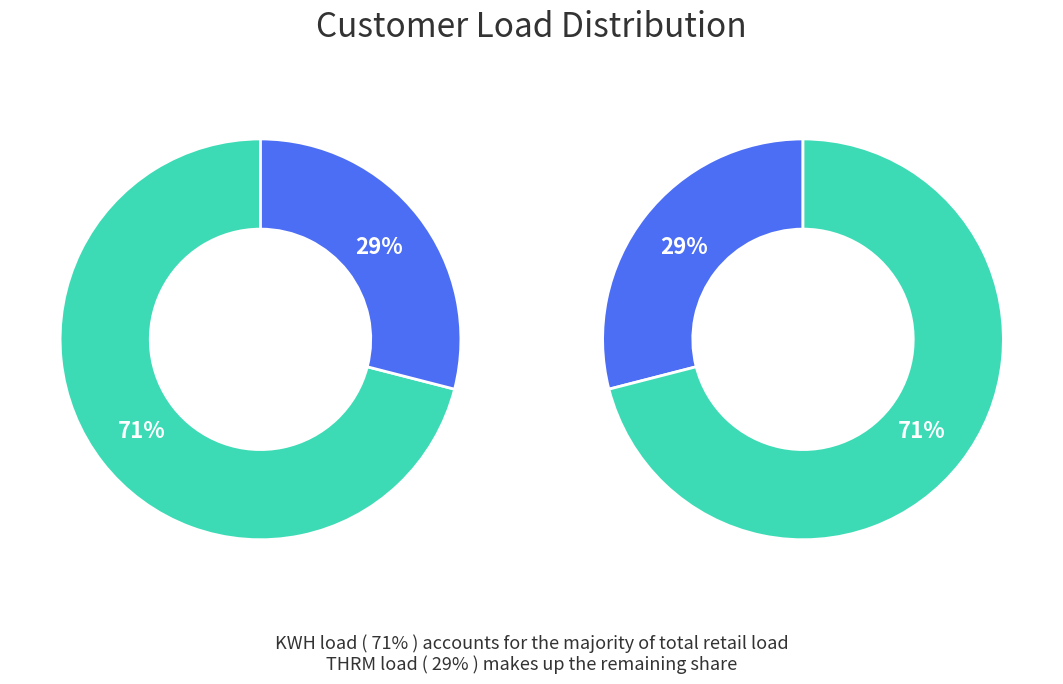

Do 26 and 10 together represent more than half of the pie?

No